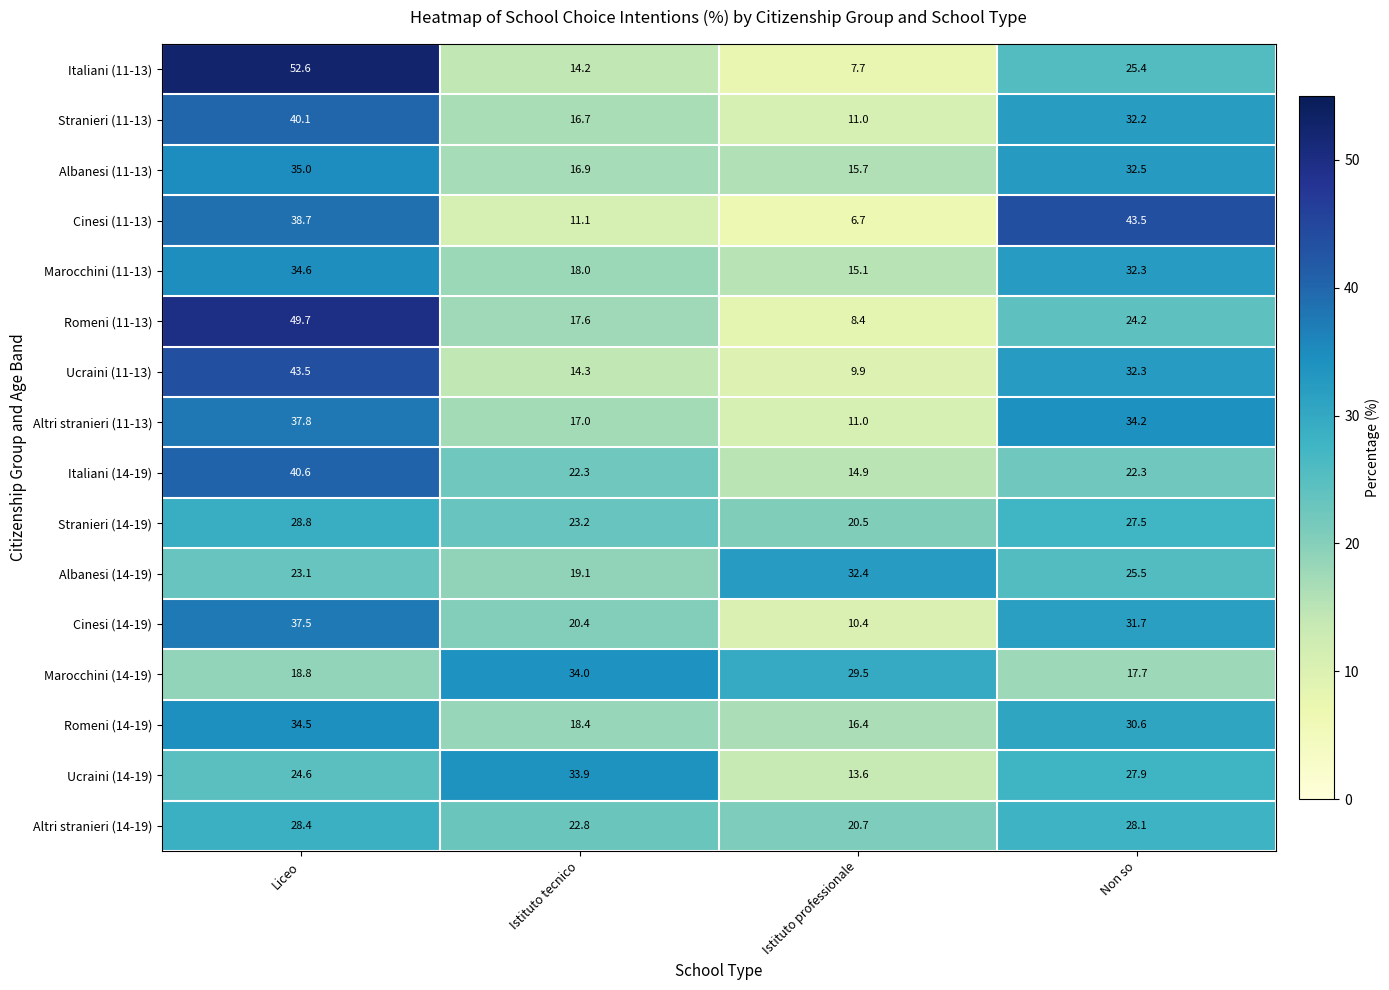

True or false: Italiani (14-19) has a value of 21.5 at Liceo.

False